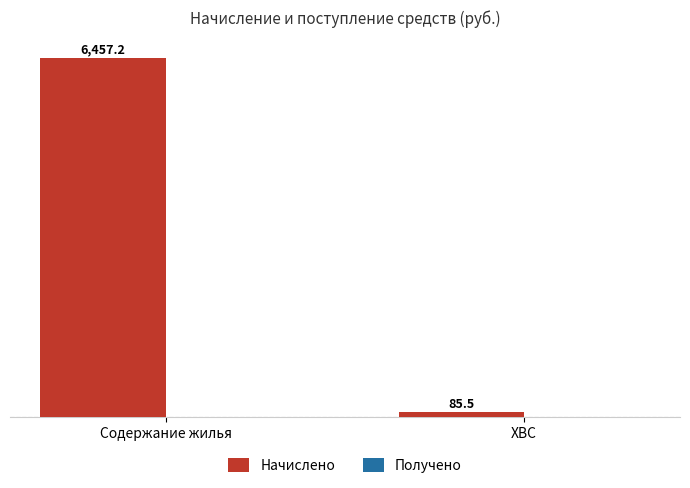

Does the chart contain any negative values?

No